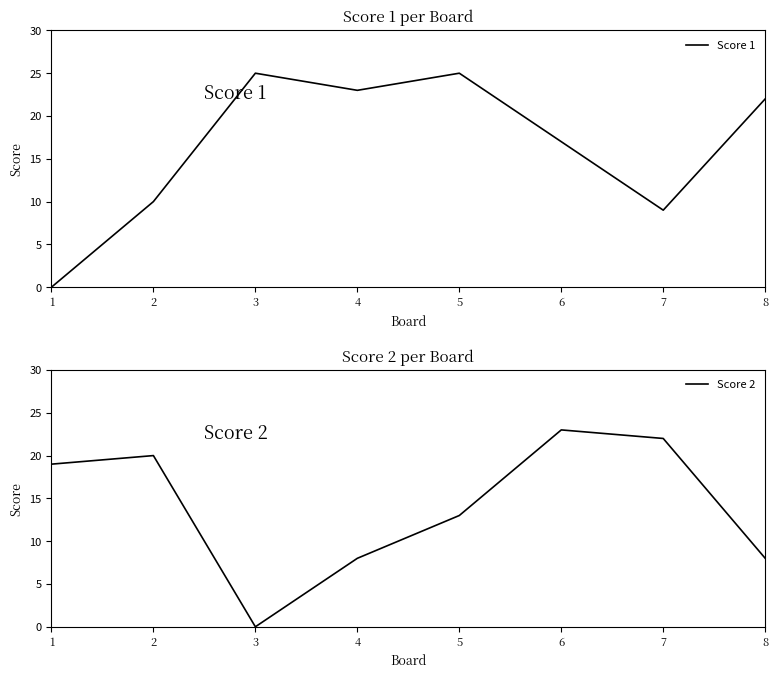

Where does the Score 1 series first go above 22?

3